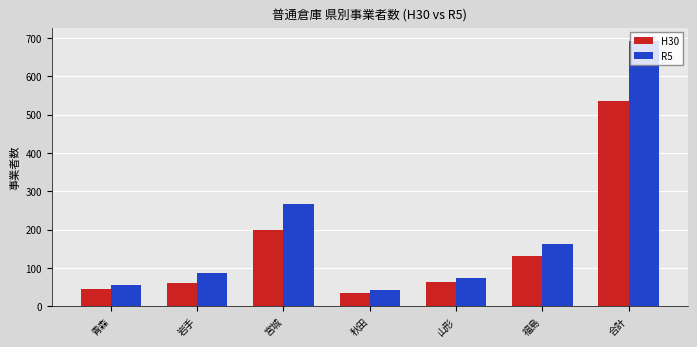

At 青森, list the series in order from smallest to largest.

H30, R5